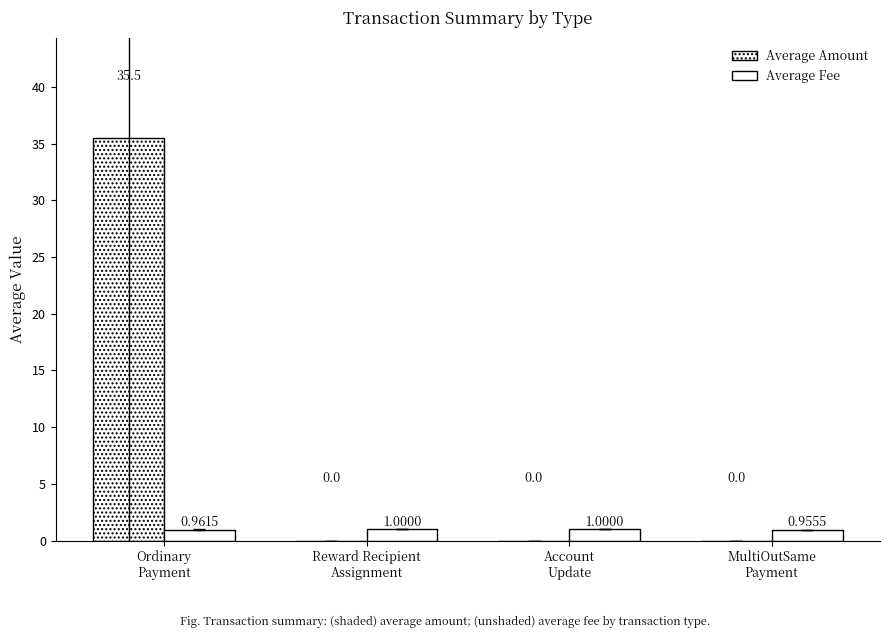

Rank the categories by Average Amount value from lowest to highest.

Reward Recipient
Assignment, Account
Update, MultiOutSame
Payment, Ordinary
Payment